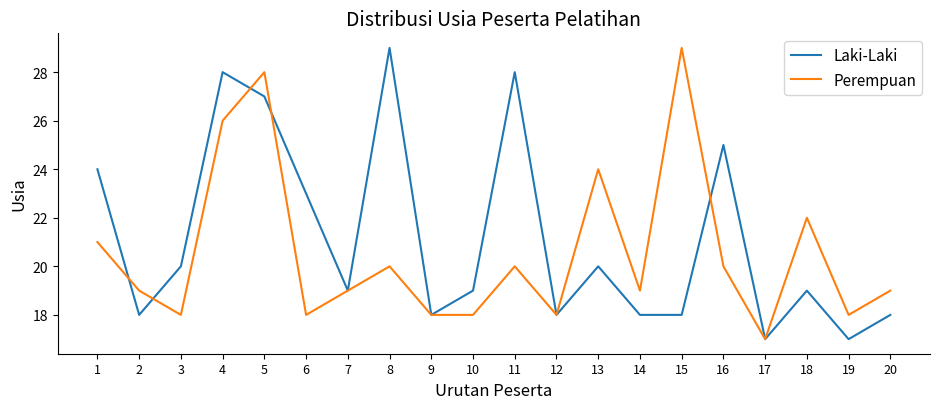

List the series in order of their overall mean, lowest first.

Perempuan, Laki-Laki